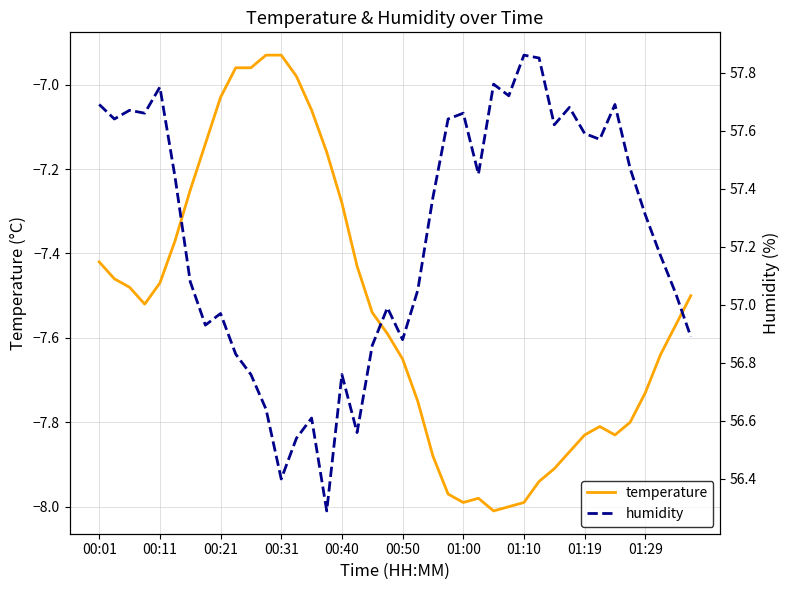

What is the sum of all temperature values?

-301.6